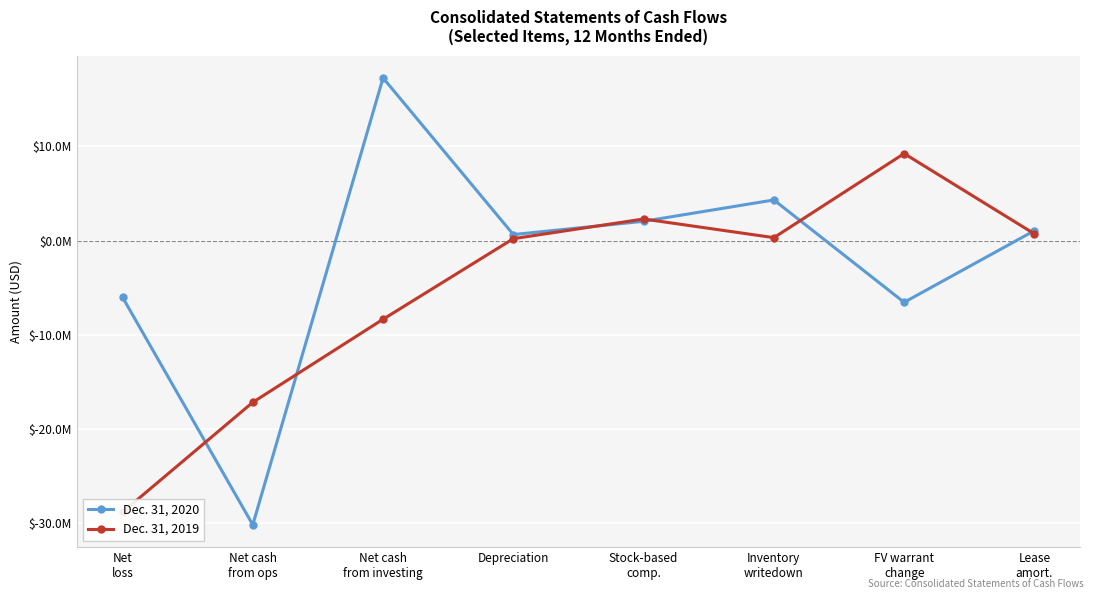

Between Inventory
writedown and Net cash
from ops, which is larger?

Inventory
writedown